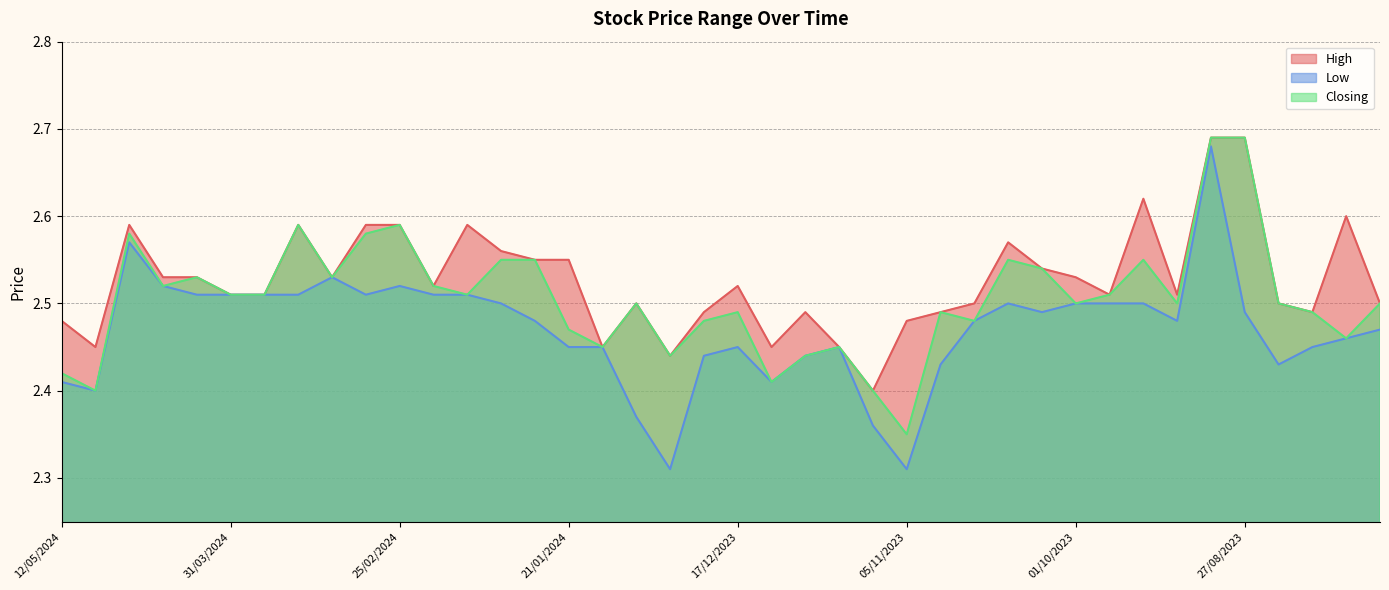

Does the chart display data point markers on the line(s)?

No